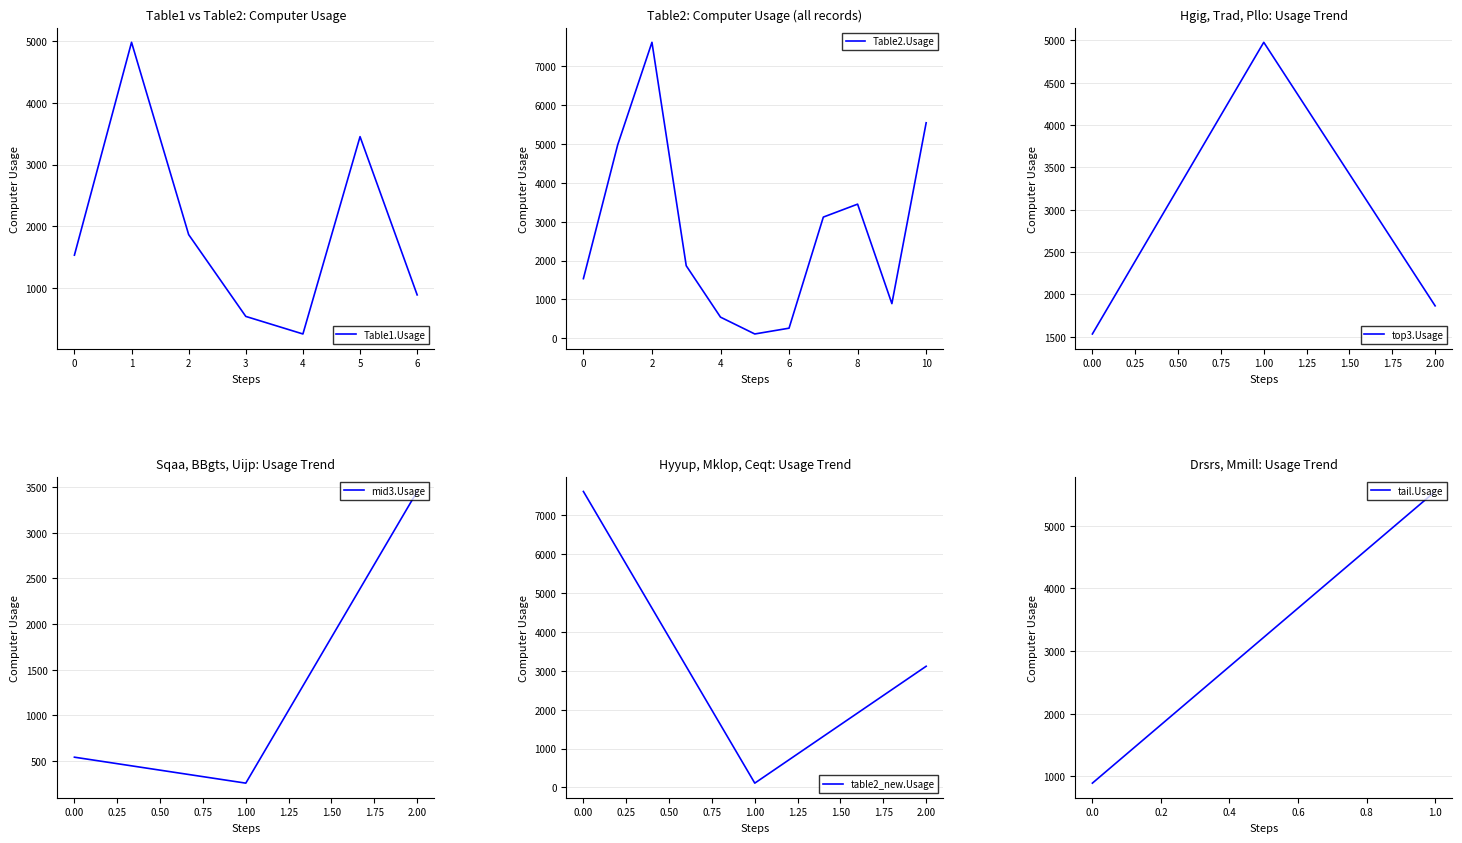

The value of Table1.Usage at 0 is 1534. True or false?

True